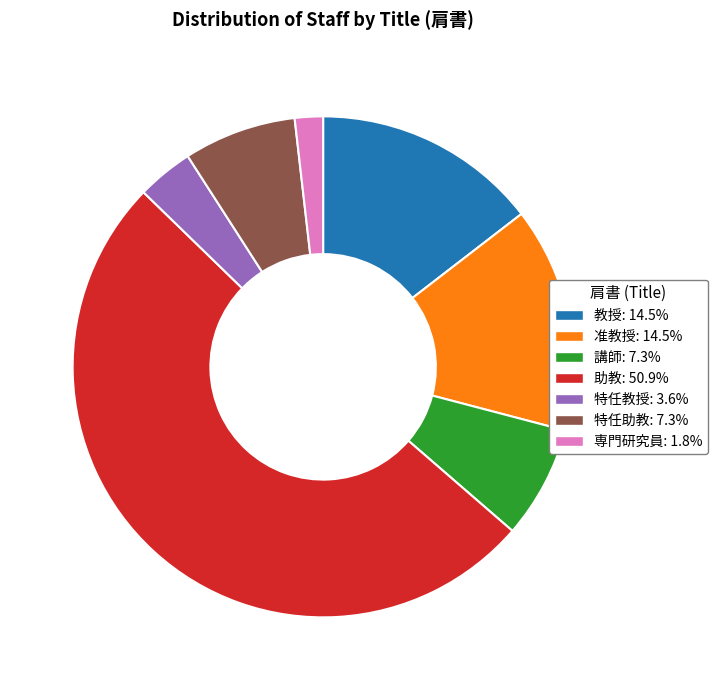

Count the number of slices in the pie.

7